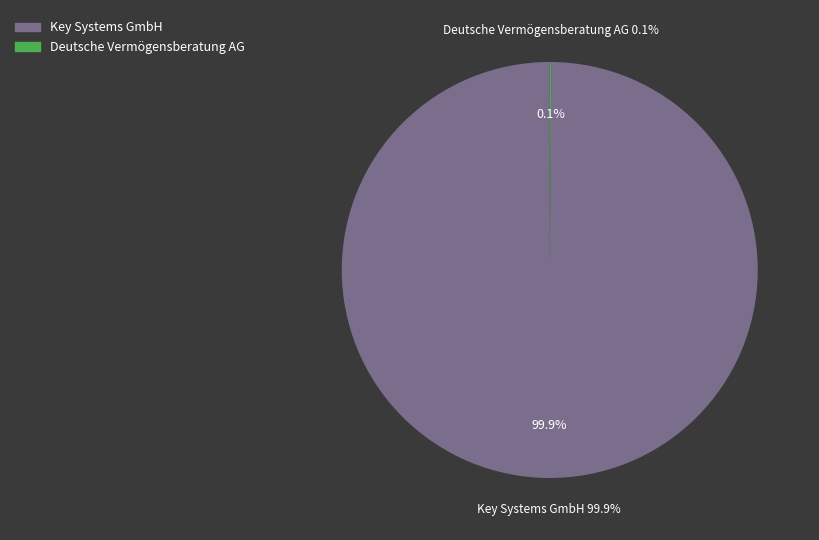

To the nearest percent, what is the difference between the Key Systems GmbH and Deutsche Vermögensberatung AG slice percentages?

100%